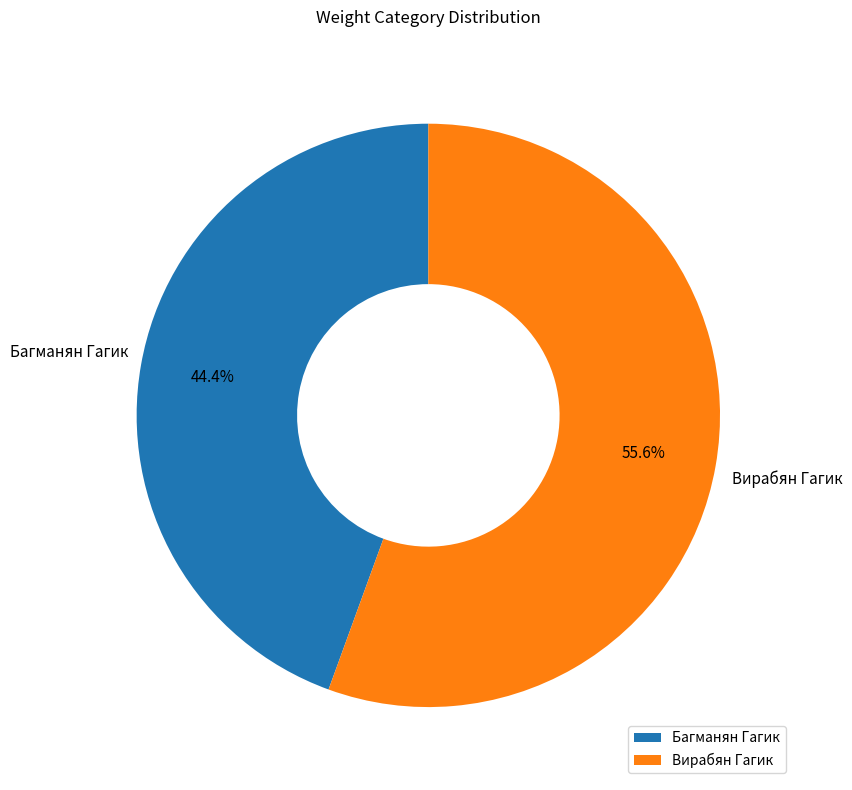

Count the number of slices in the pie.

2